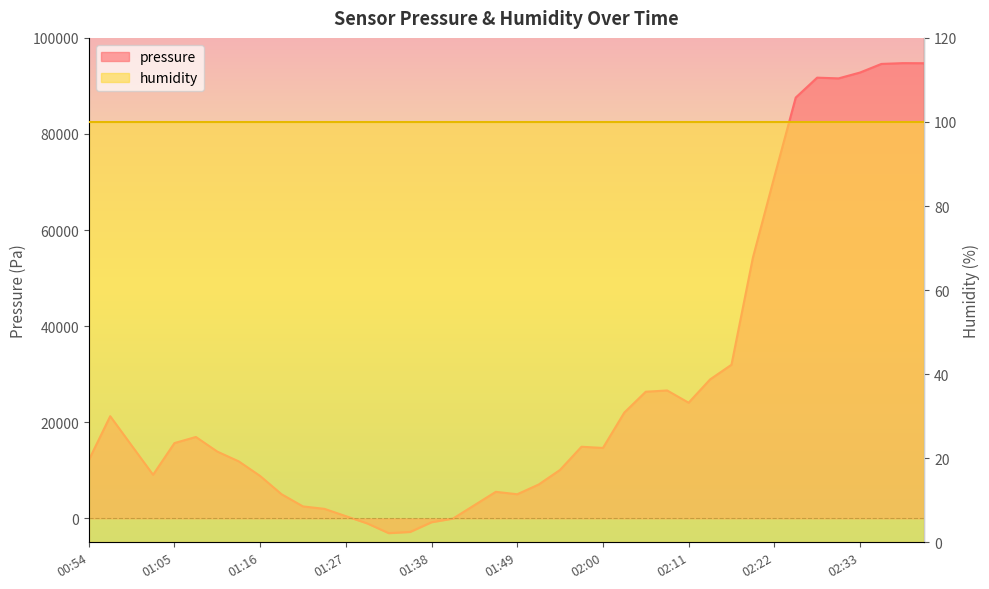

Reading right to left, extract all data points from this chart.

02:41=94724.8	02:39=94745.1	02:36=94580.6	02:33=92786.9	02:30=91570.7	02:28=91722.9	02:25=87575.8	02:22=71061.0	02:19=54252.1	02:17=31963.9	02:14=28901.3	02:11=24057.9	02:08=26606.2	02:06=26351.2	02:03=22020.6	02:00=14646.1	01:57=14900.1	01:54=10077.1	01:52=7034.6	01:49=5007.8	01:46=5514.4	01:43=2729.2	01:40=-53.7	01:38=-812.2	01:35=-2834.2	01:32=-3086.8	01:29=-1065.1	01:27=452.1	01:24=1970.0	01:21=2476.1	01:18=5007.8	01:16=8809.0	01:13=11853.2	01:10=13884.2	01:07=16933.0	01:05=15662.3	01:02=9062.6	00:59=15154.2	00:56=21257.0	00:54=12107.0